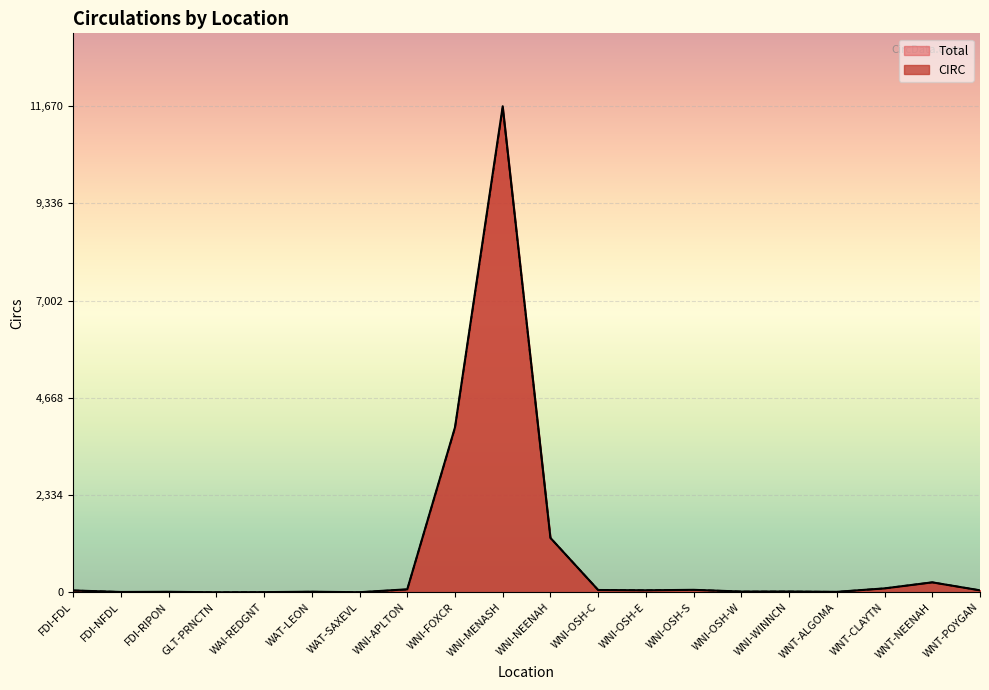

True or false: CIRC has a value of 24 at WNI-OSH-C.

False